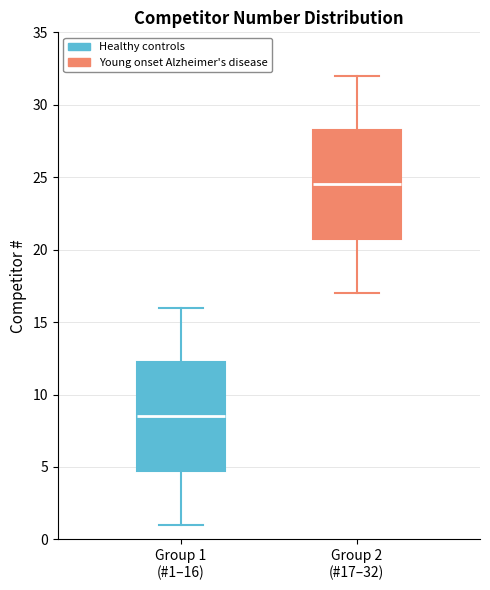

Where does the lower whisker of the box for Group 2 (#17–32) end on the y-axis? The values are not printed on the chart, so give them approximately, as read against the axis.

17.0